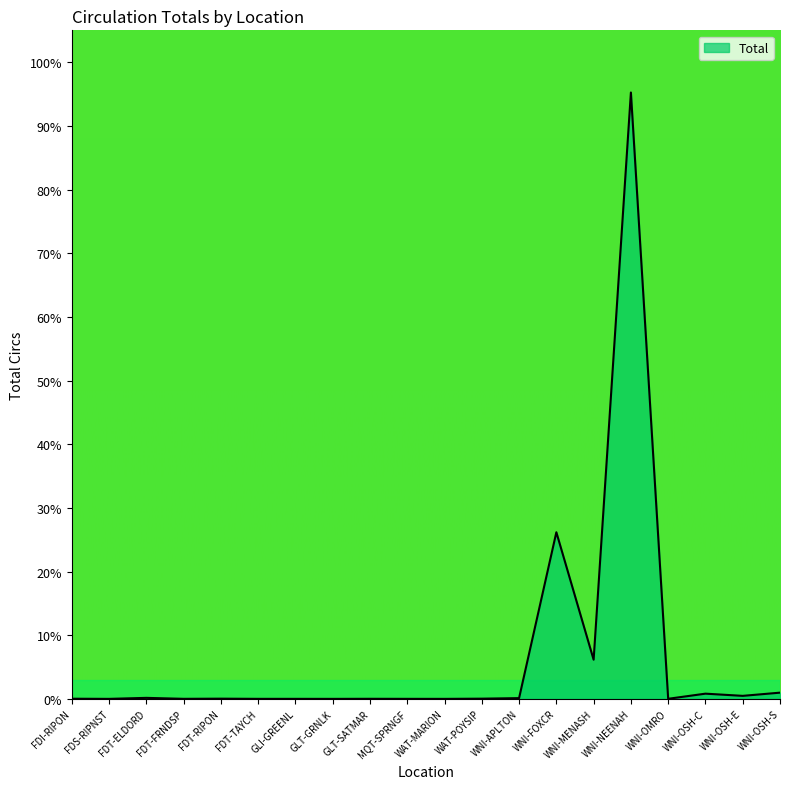

Which label corresponds to the largest value in the chart?

WNI-NEENAH